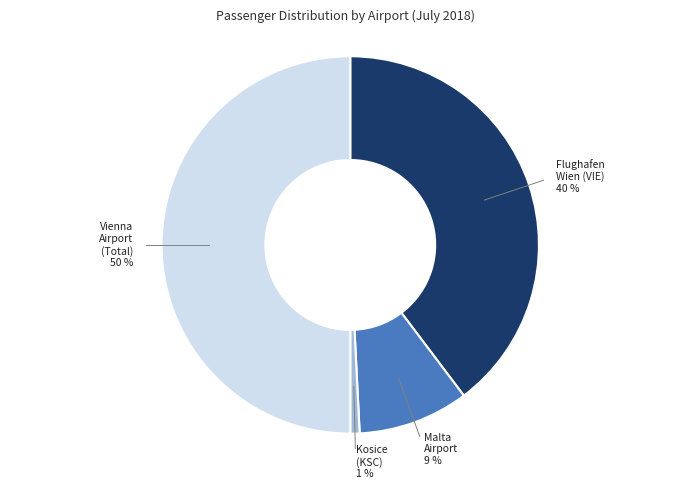

To the nearest percent, what is the difference between the largest and smallest slice percentages?

49%